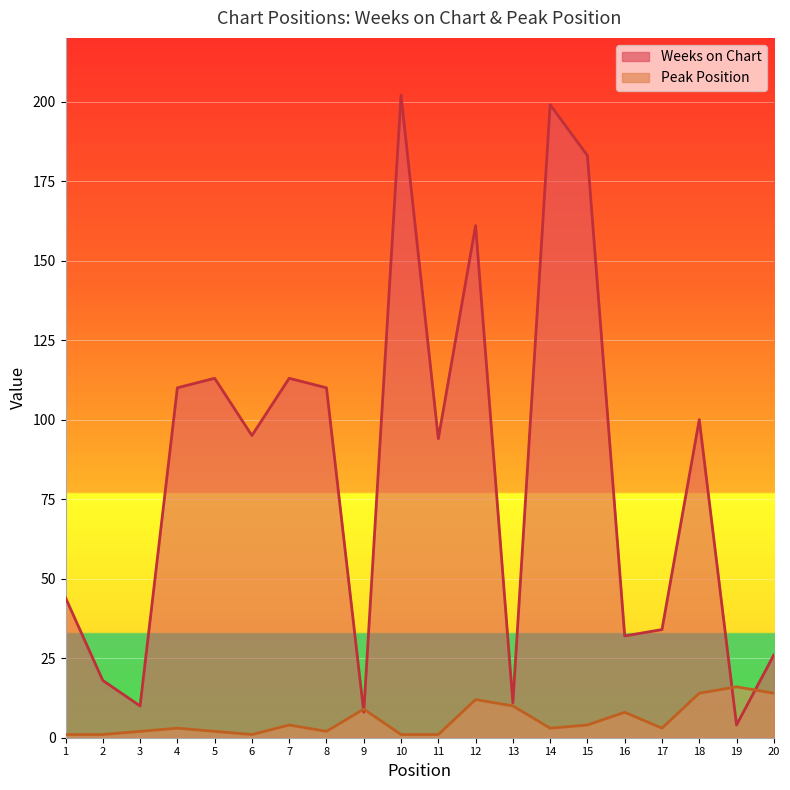

Which series has the largest total across all categories?

Weeks on Chart